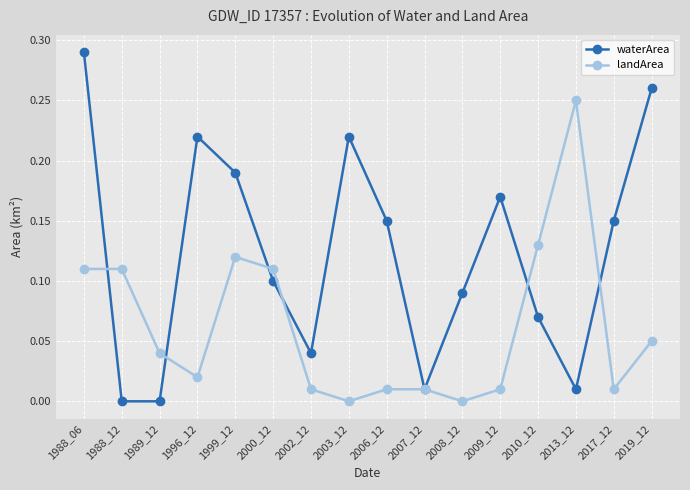

At which category does the chart reach its peak across all series?

1988_06